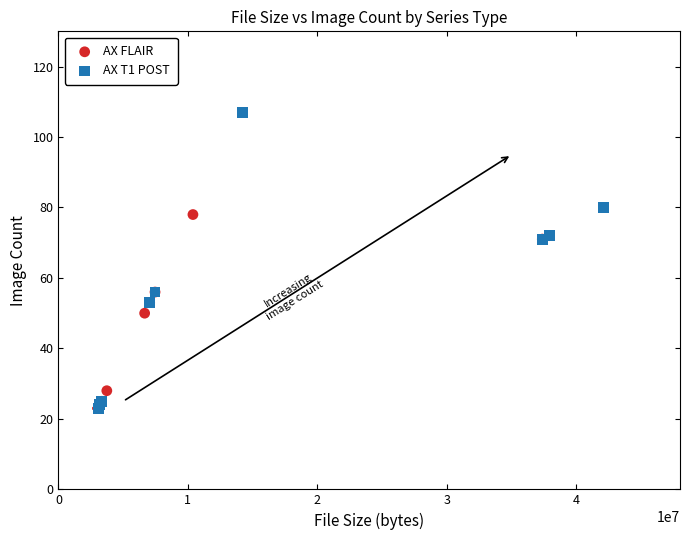

Which series contains the highest Y value?

AX T1 POST